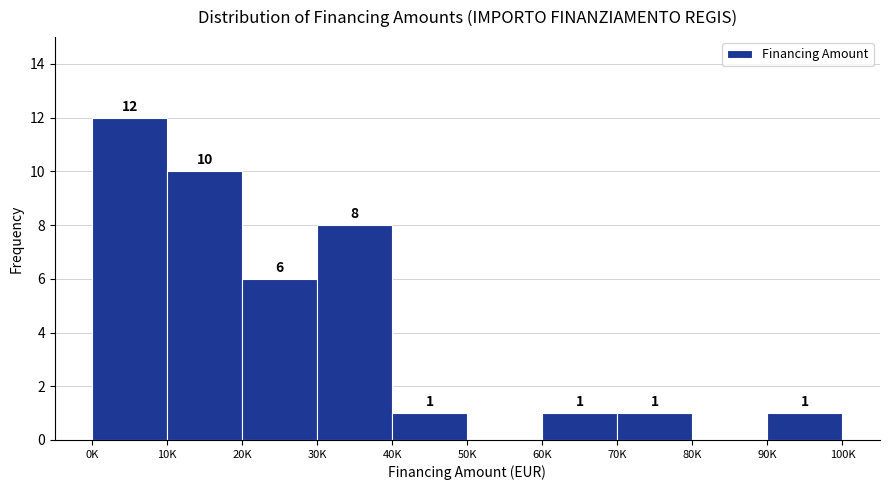

Reading left to right, transcribe all the data shown in this chart.

0K=12	10K=10	20K=6	30K=8	40K=1	50K=0	60K=1	70K=1	80K=0	90K=1